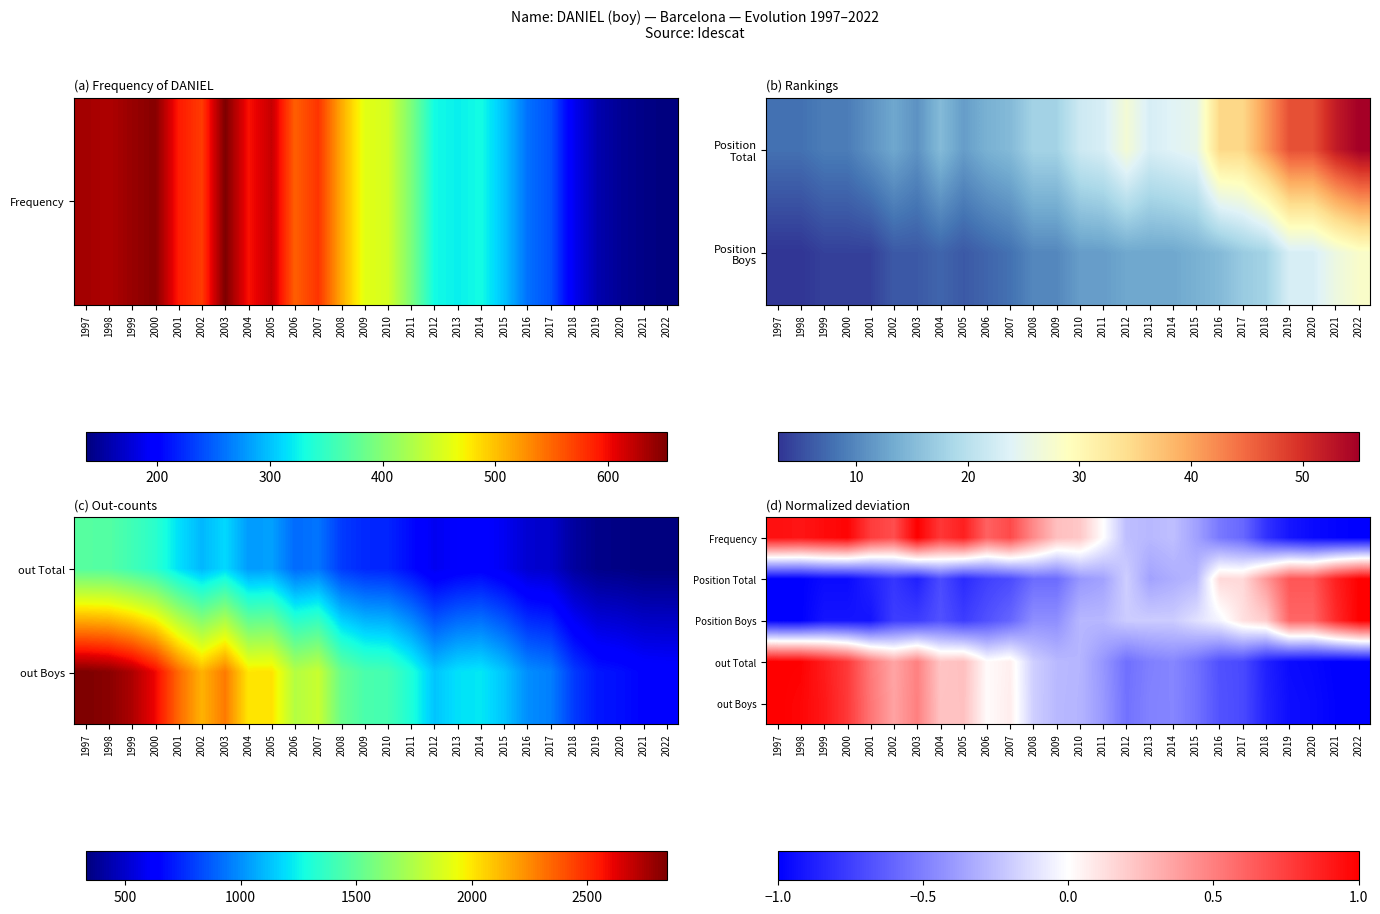

What is the maximum value for out Boys?

1.0